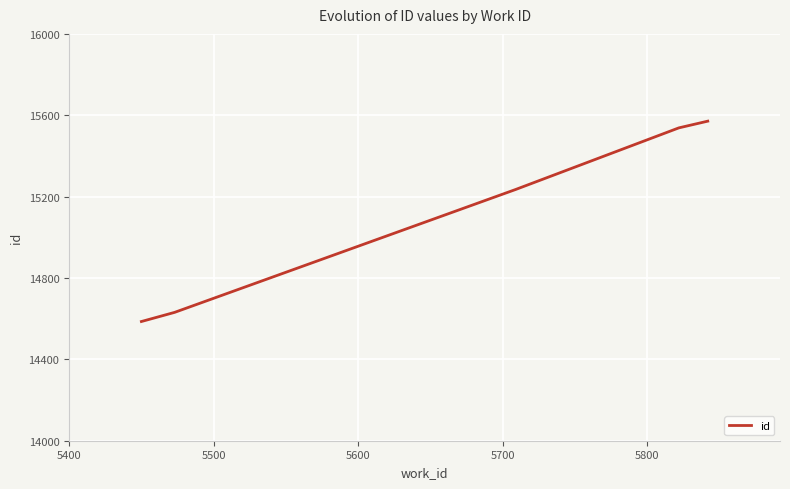

What is the smallest value displayed?

14586